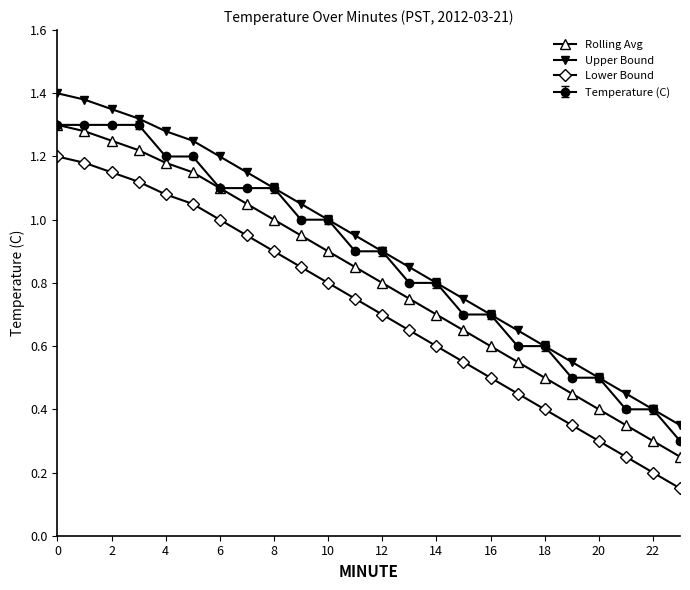

At how many categories does at least one series exceed 0?

24